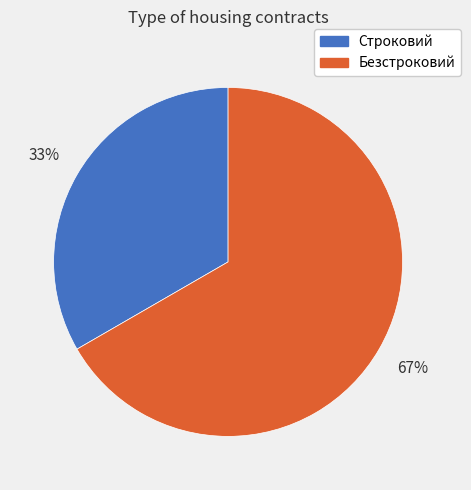

Count the number of slices in the pie.

2